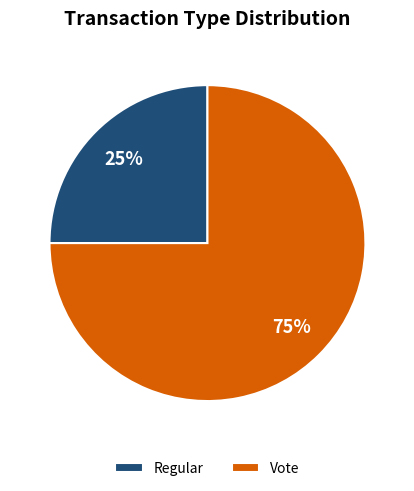

Is the sum of Regular and Vote greater than half?

Yes